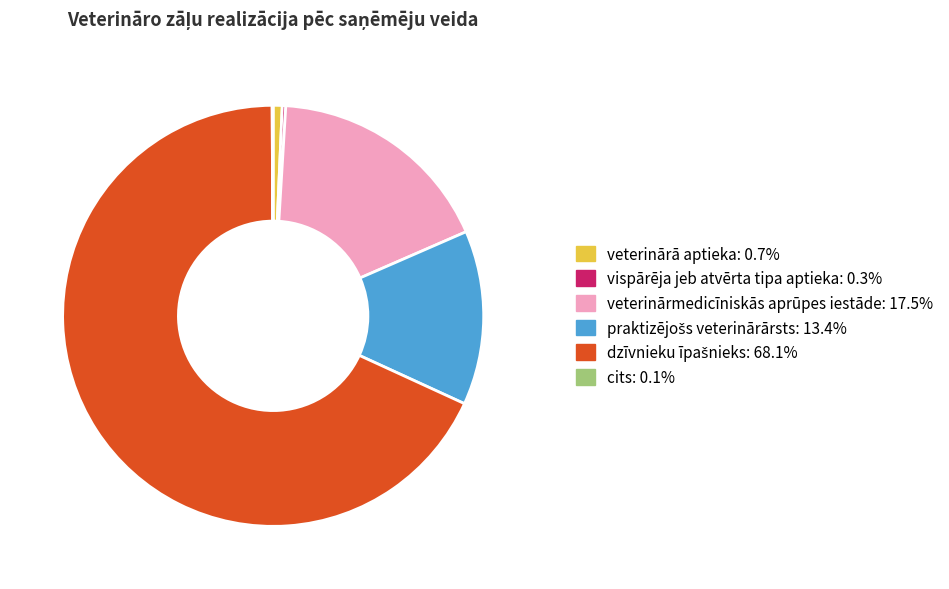

Does any single category account for the majority?

Yes